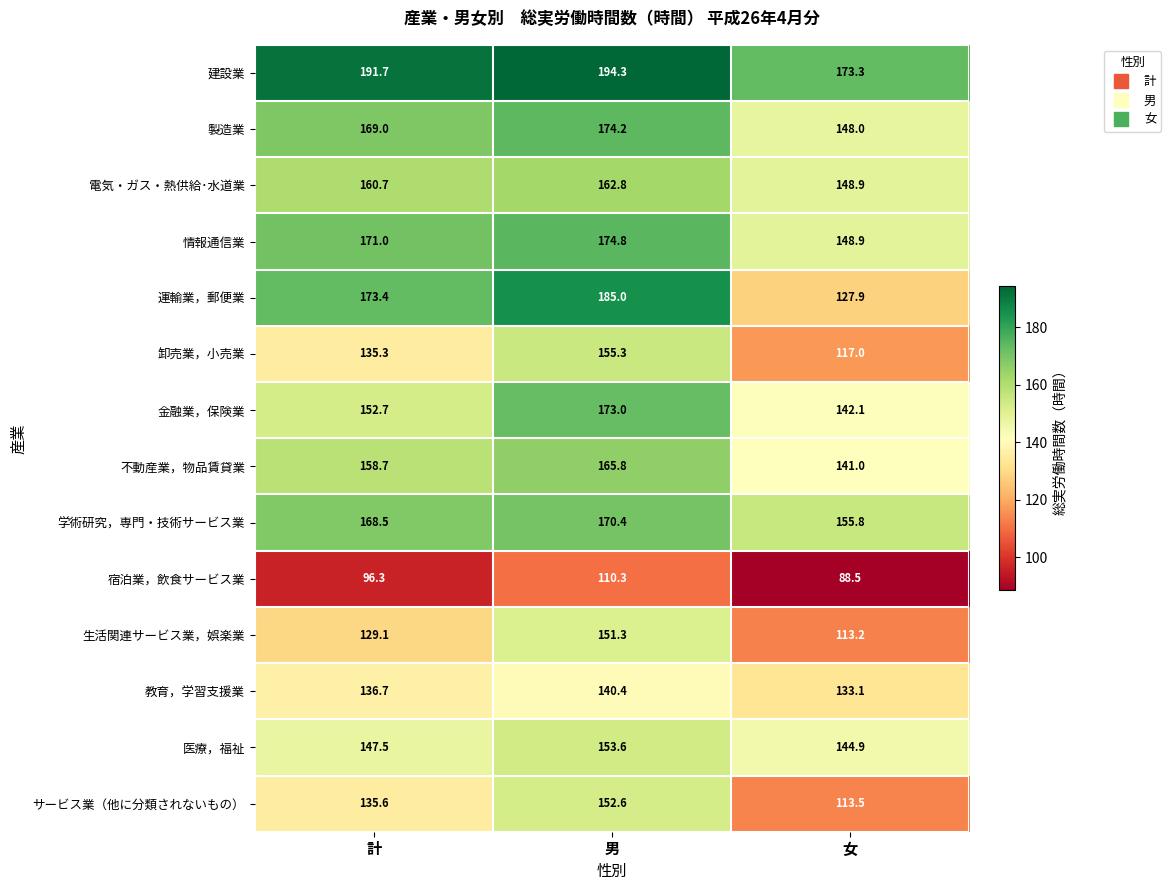

At which category is the sum across all series the highest?

男